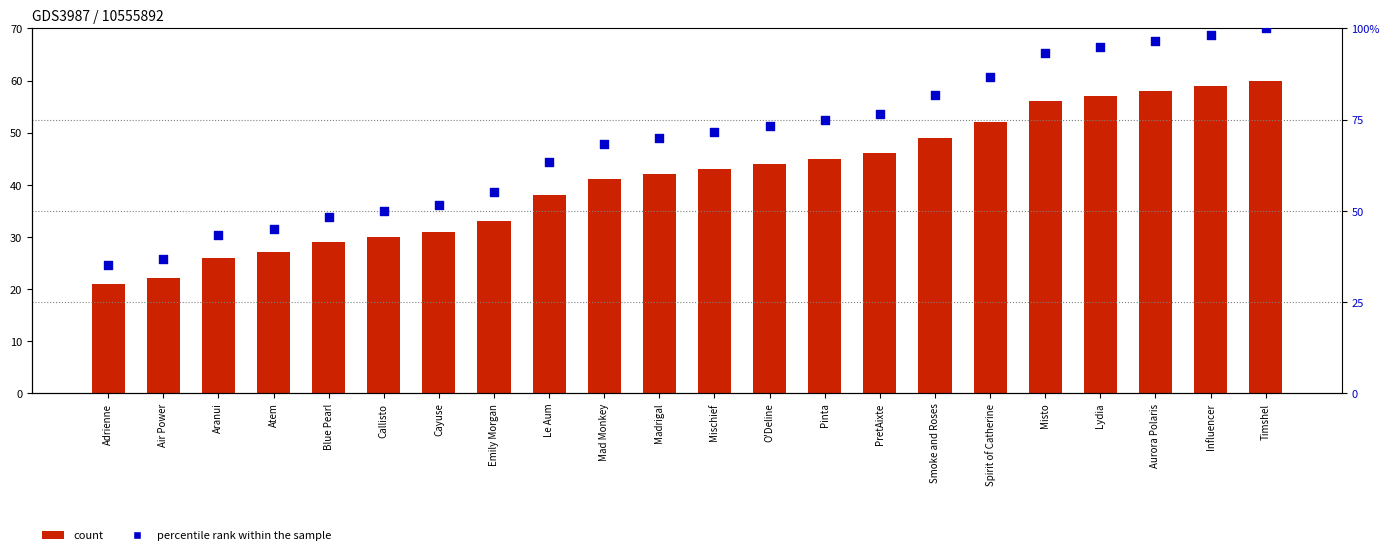

Is the value of percentile rank within the sample at Madrigal greater than the value of col_0 at Mischief?

Yes